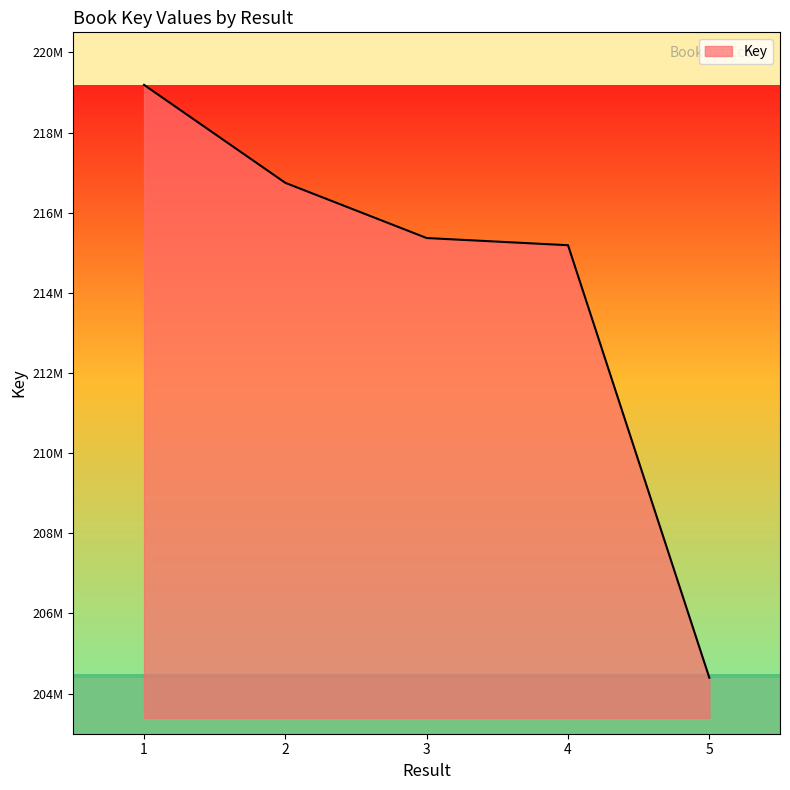

Approximately how many times larger is the value at 5 compared to 1?

0.9